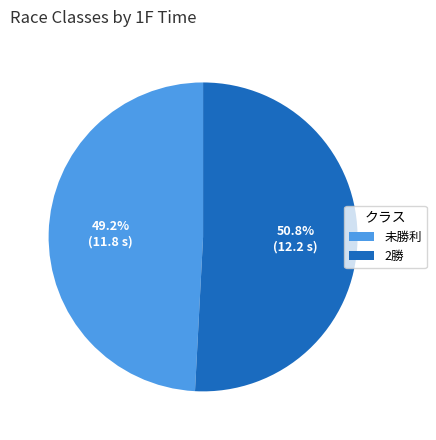

Which slice is the largest?

2勝